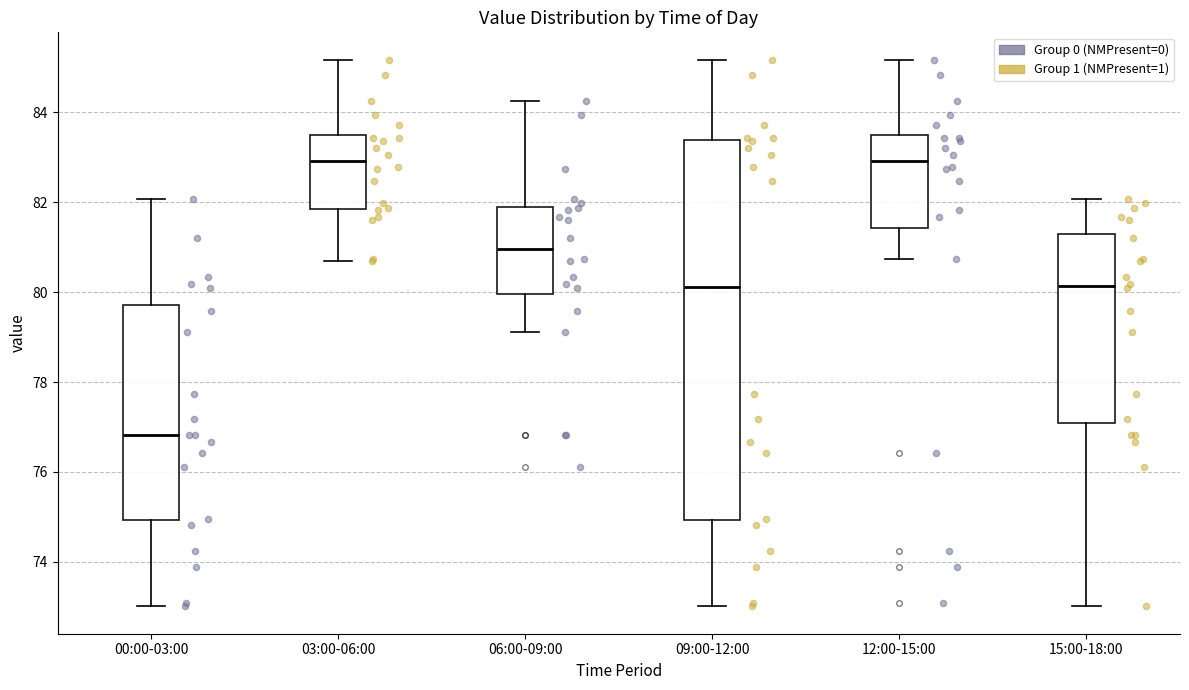

Comparing the boxes themselves (not the whiskers), which one is the tallest?

09:00-12:00